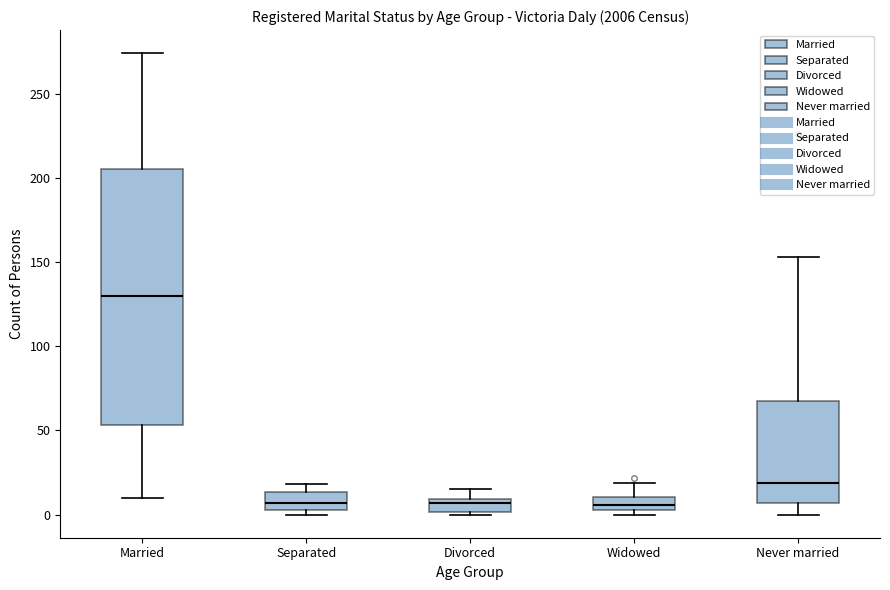

Reading left to right, read every box against the y-axis: the position of its median line, the range the box covers, and the ends of its whiskers. The values are not printed on the chart, so give them approximately, as read against the axis.

Married: median 130, box 55 to 205, whiskers 10 to 275
Separated: median 5 (inside the box), box 5 to 15, whiskers 0 to 20
Divorced: median 5, box 0 to 10, whiskers 0 to 15
Widowed: median 5 (inside the box), box 5 to 10, whiskers 0 to 20
Never married: median 20, box 5 to 70, whiskers 0 to 155